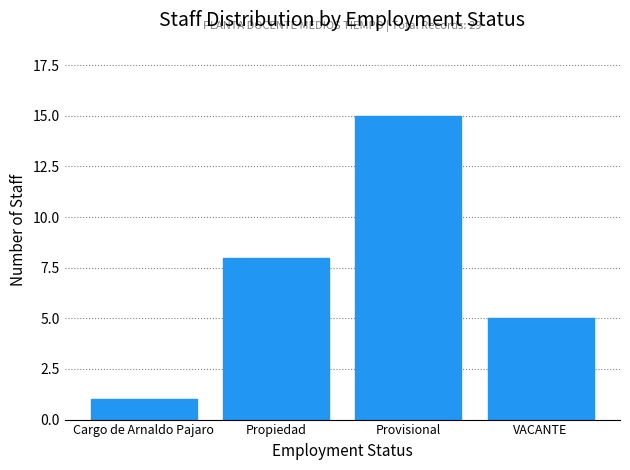

Reading left to right, what are all the values shown in this chart?

Cargo de Arnaldo Pajaro=1	Propiedad=8	Provisional=15	VACANTE=5